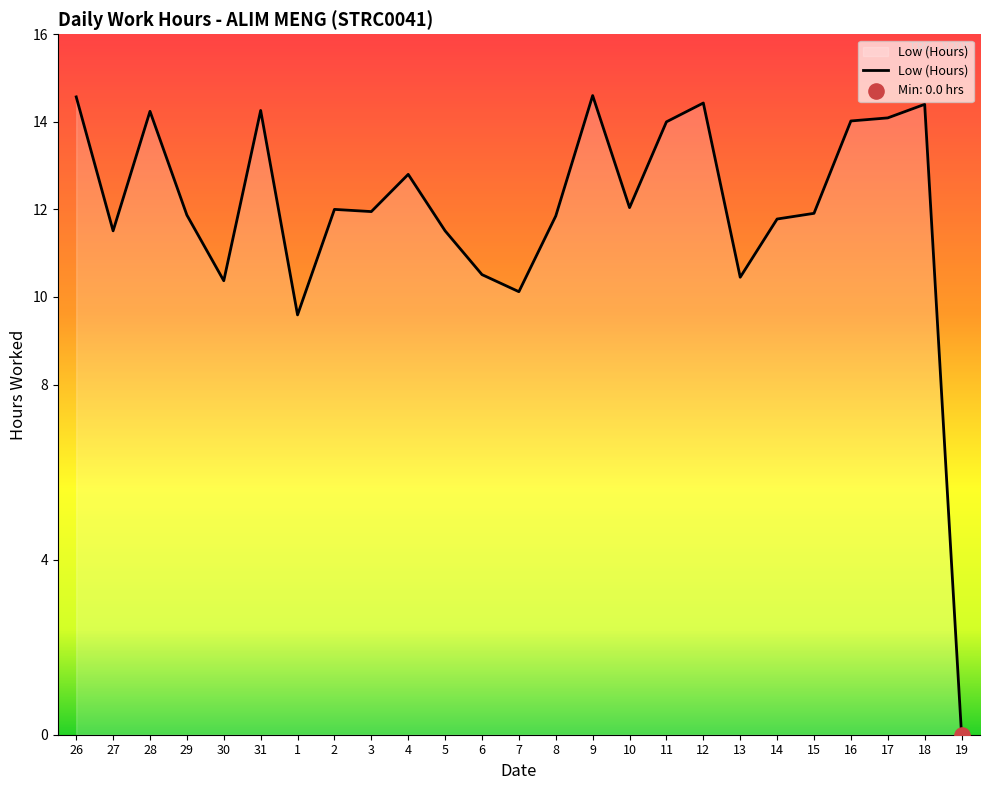

What is the ratio of the value at 30 to the value at 15?

0.9